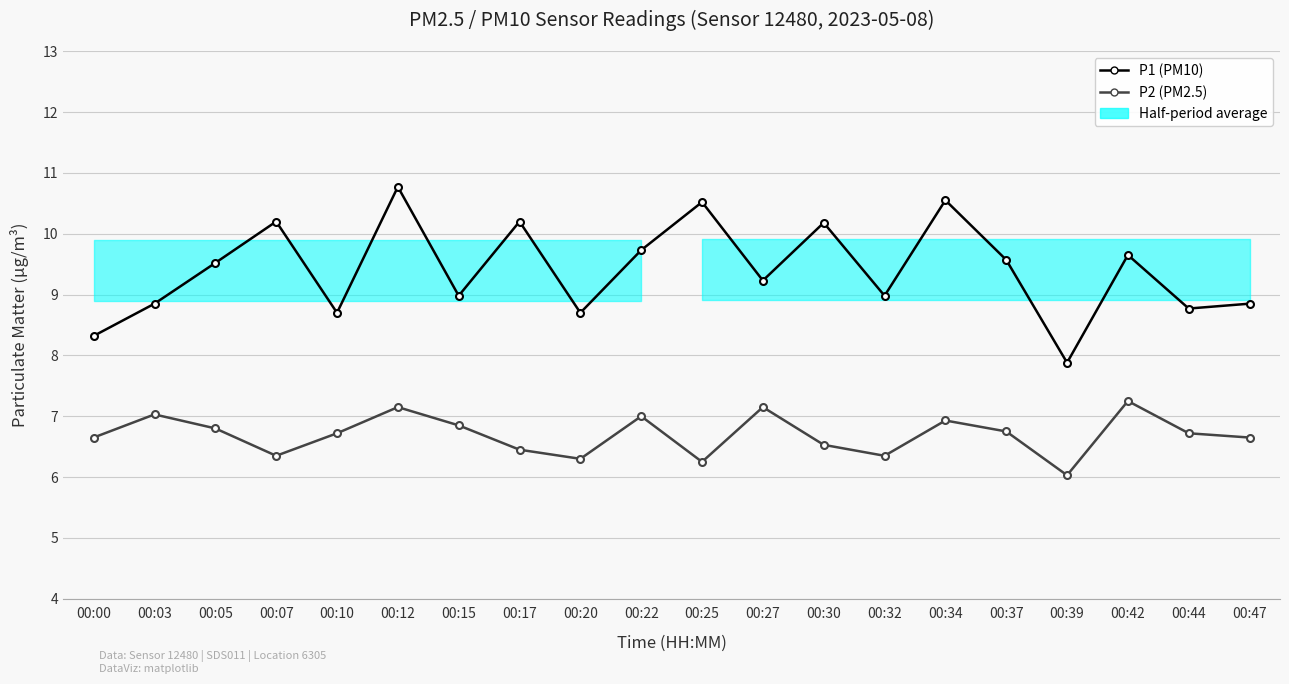

True or false: P2 (PM2.5) and P1 (PM10) intersect in this chart.

False